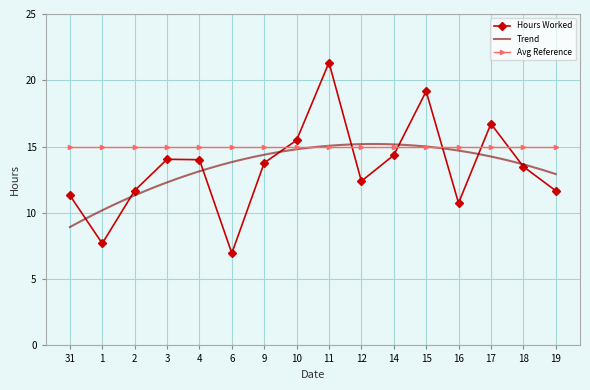

At which category does the chart reach its minimum across all series?

6